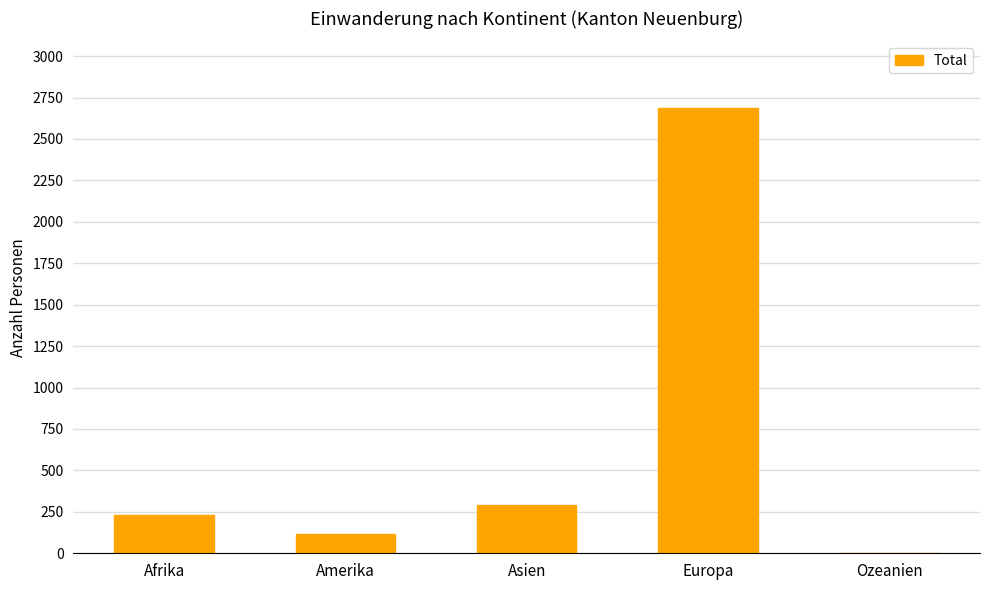

Where is the data nearest to the value 1343?

Asien